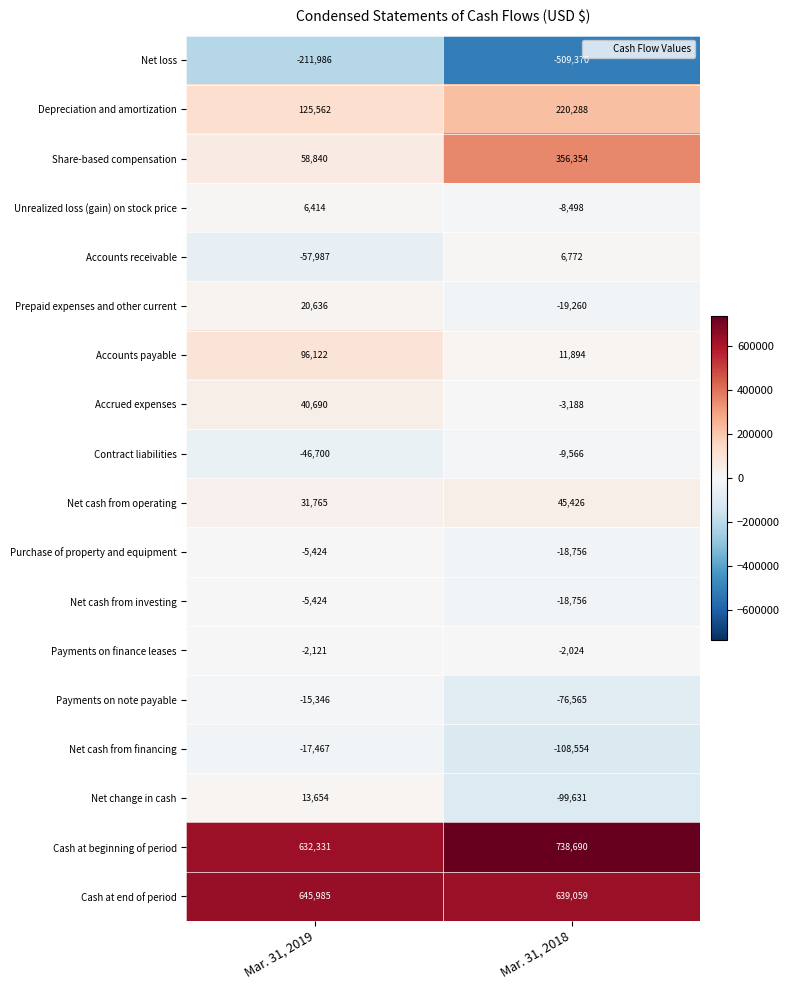

Which series has the largest total across all categories?

Cash at beginning of period